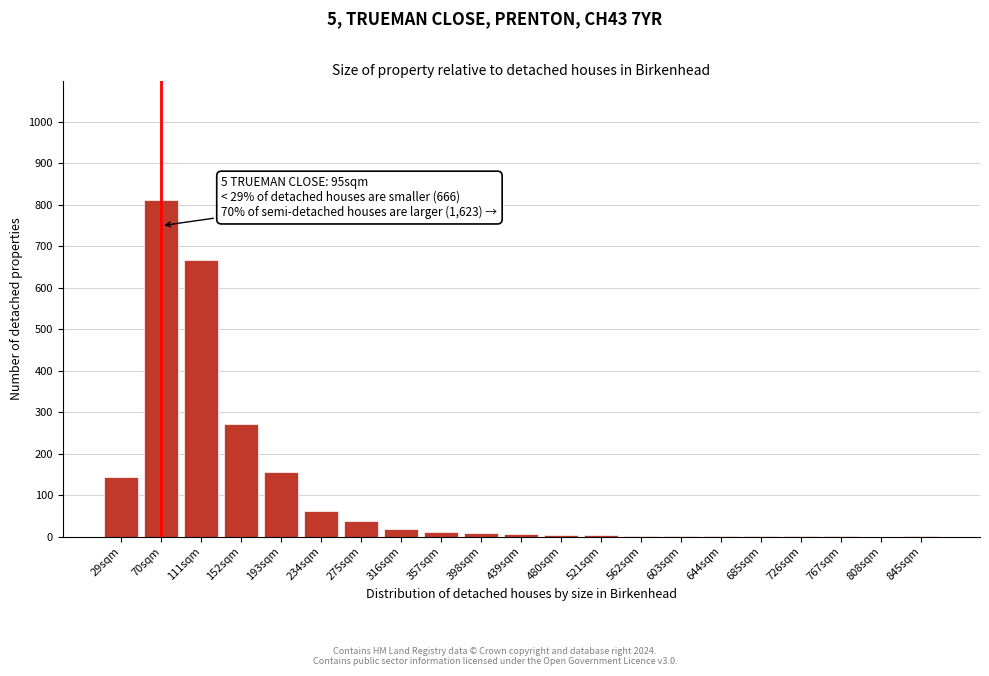

At which label is the value closest to 406?

152sqm